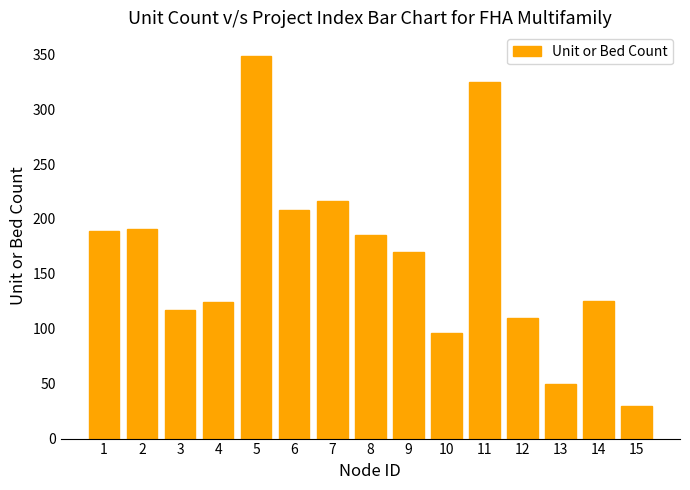

What is the smallest value displayed?

30